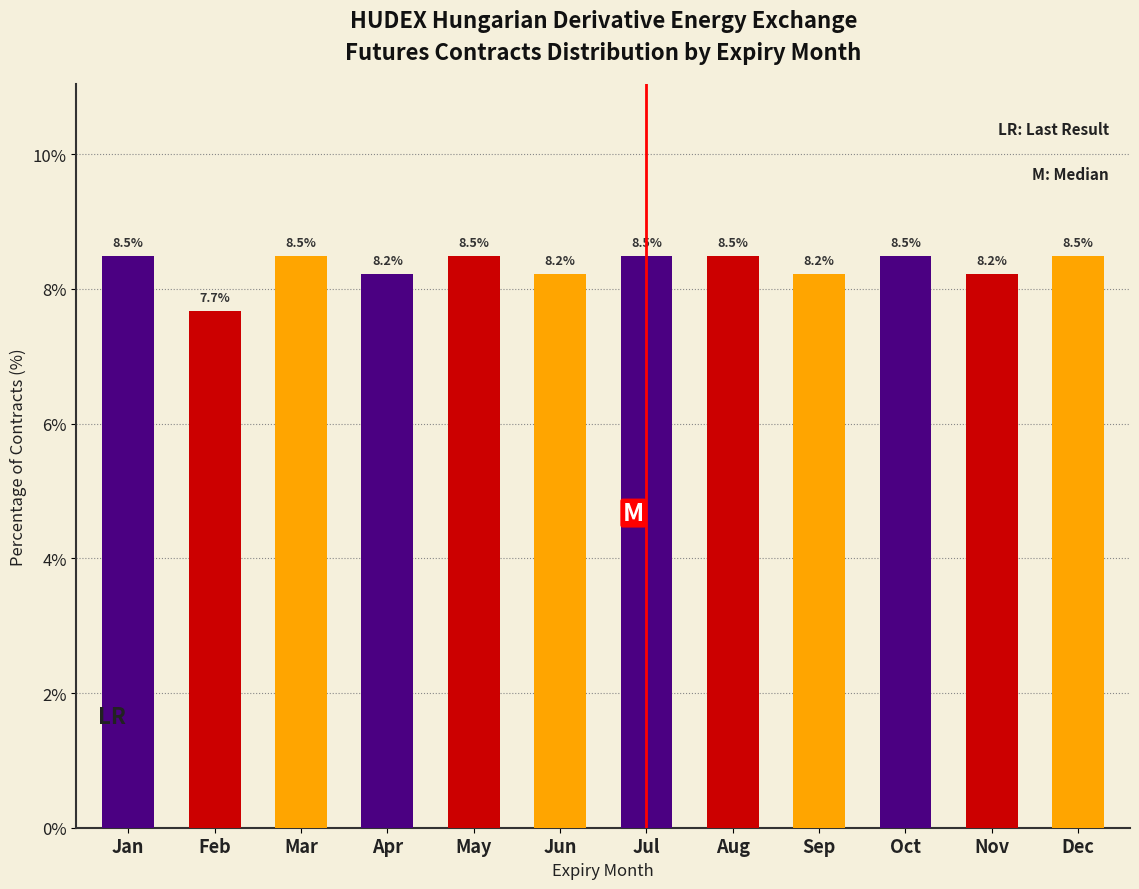

Reading left to right, extract all data points from this chart.

8.5	7.7	8.5	8.2	8.5	8.2	8.5	8.5	8.2	8.5	8.2	8.5